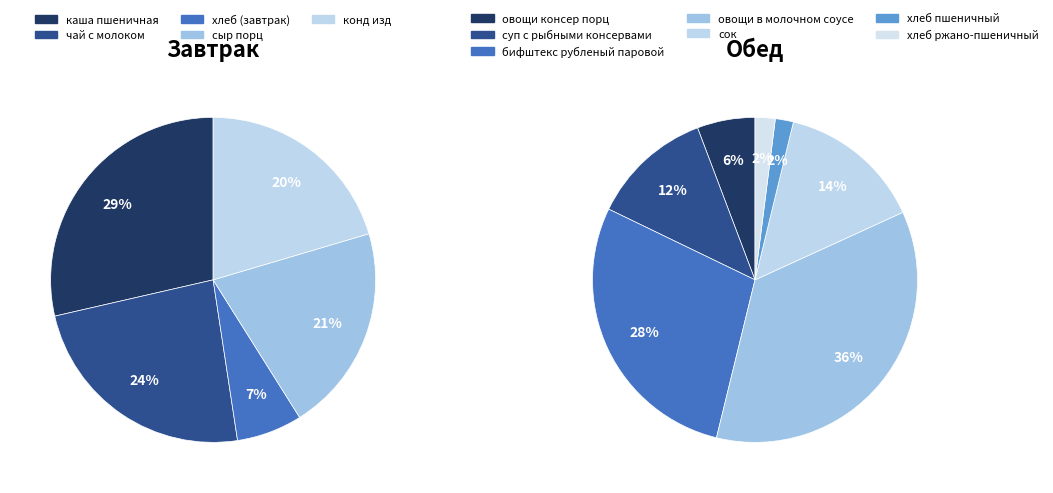

How many segments does this pie chart have?

12